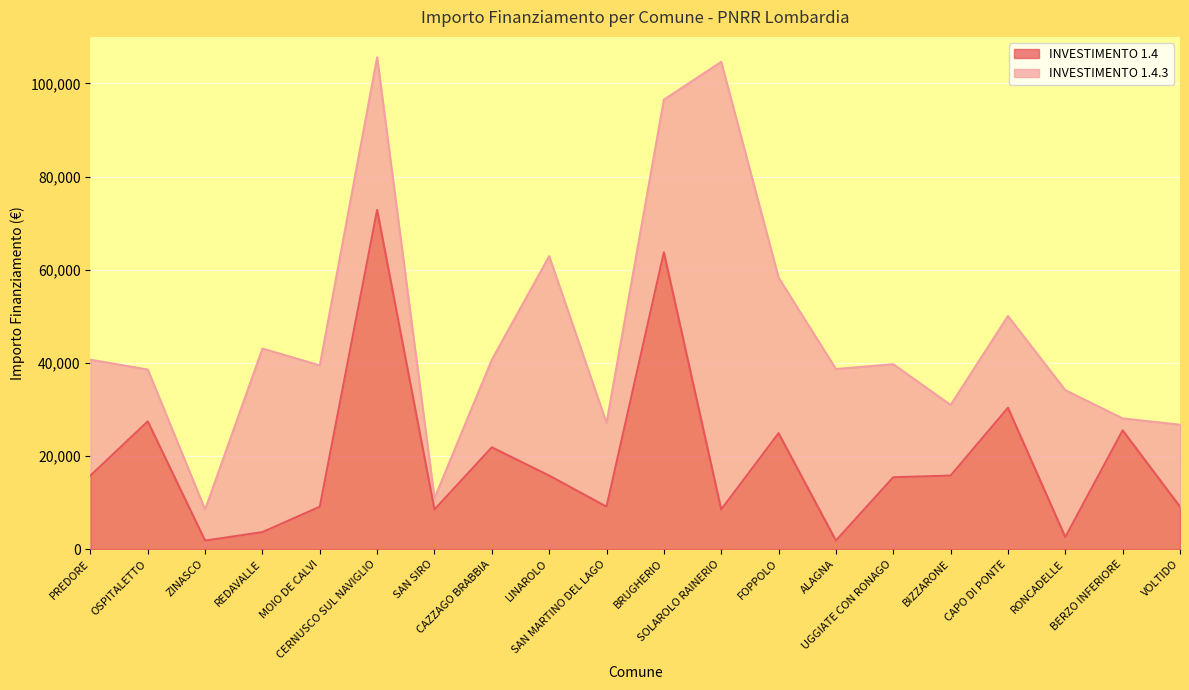

At which label is the value closest to 37330?

CAPO DI PONTE